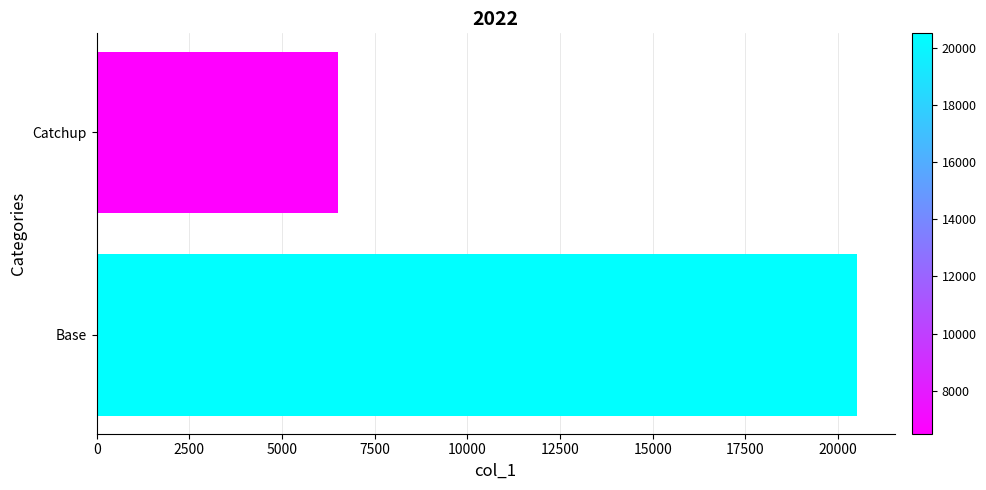

List the labels in order of value, largest first.

Base, Catchup